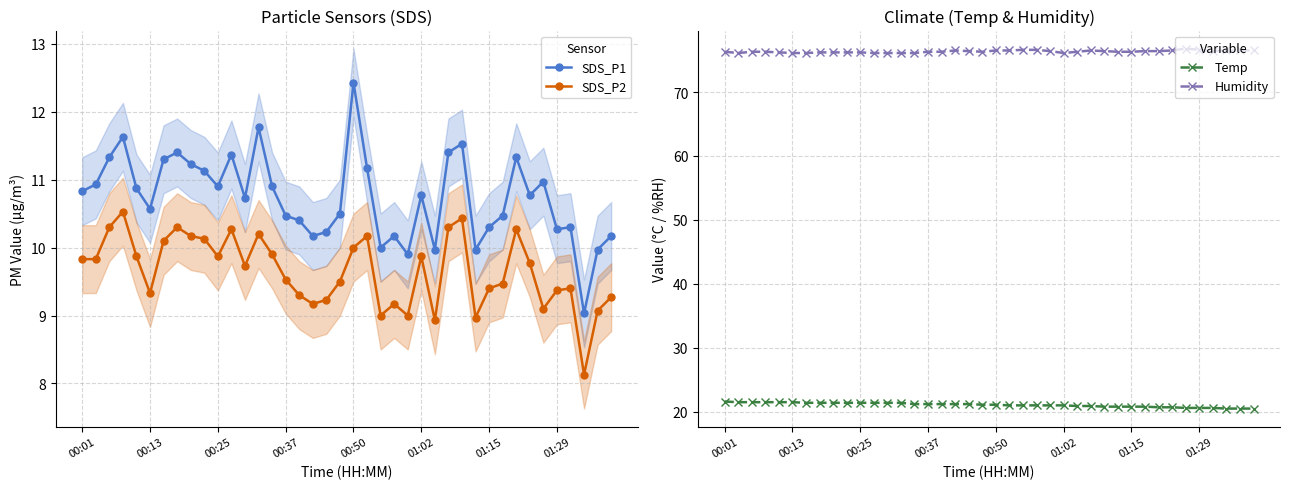

True or false: Temp has more than 0 points higher than both neighbors.

False